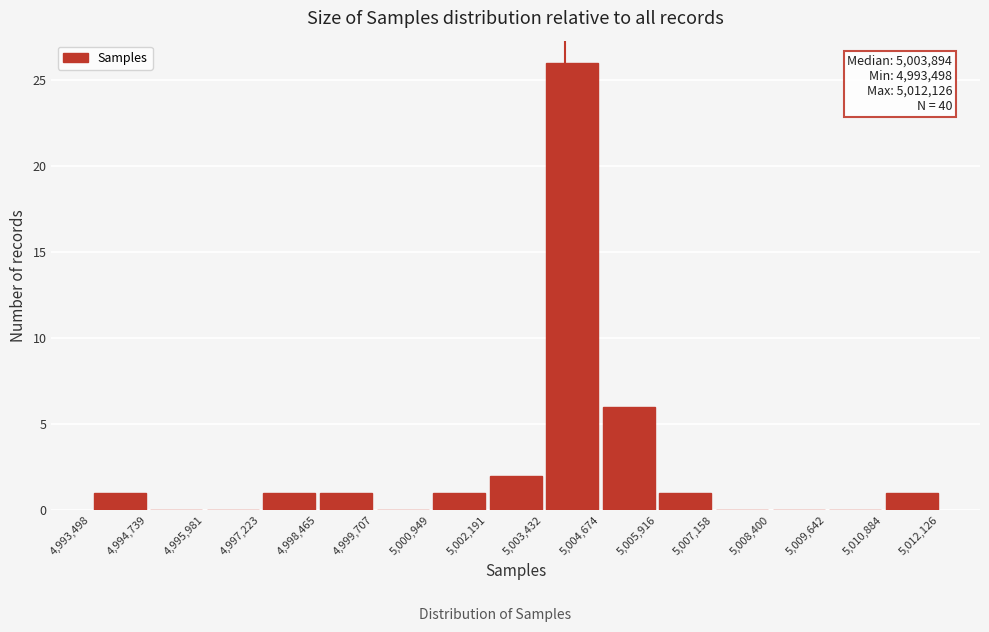

Over which range of the x-axis is the bar tallest?

5,003,432 to 5,004,674